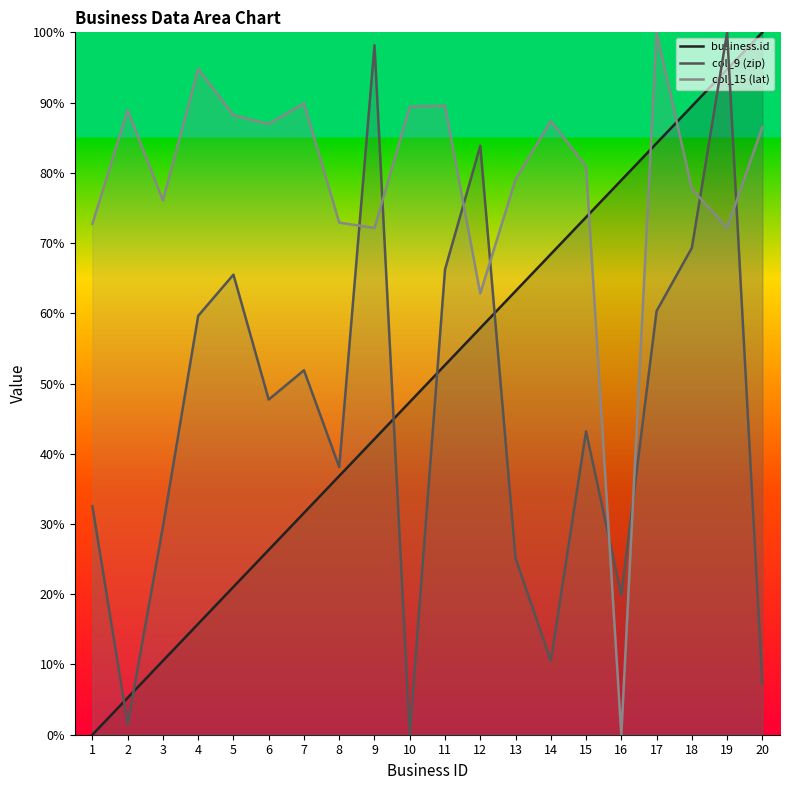

What is the value of the col_9 (zip) point at the 4th from the left?

59.6